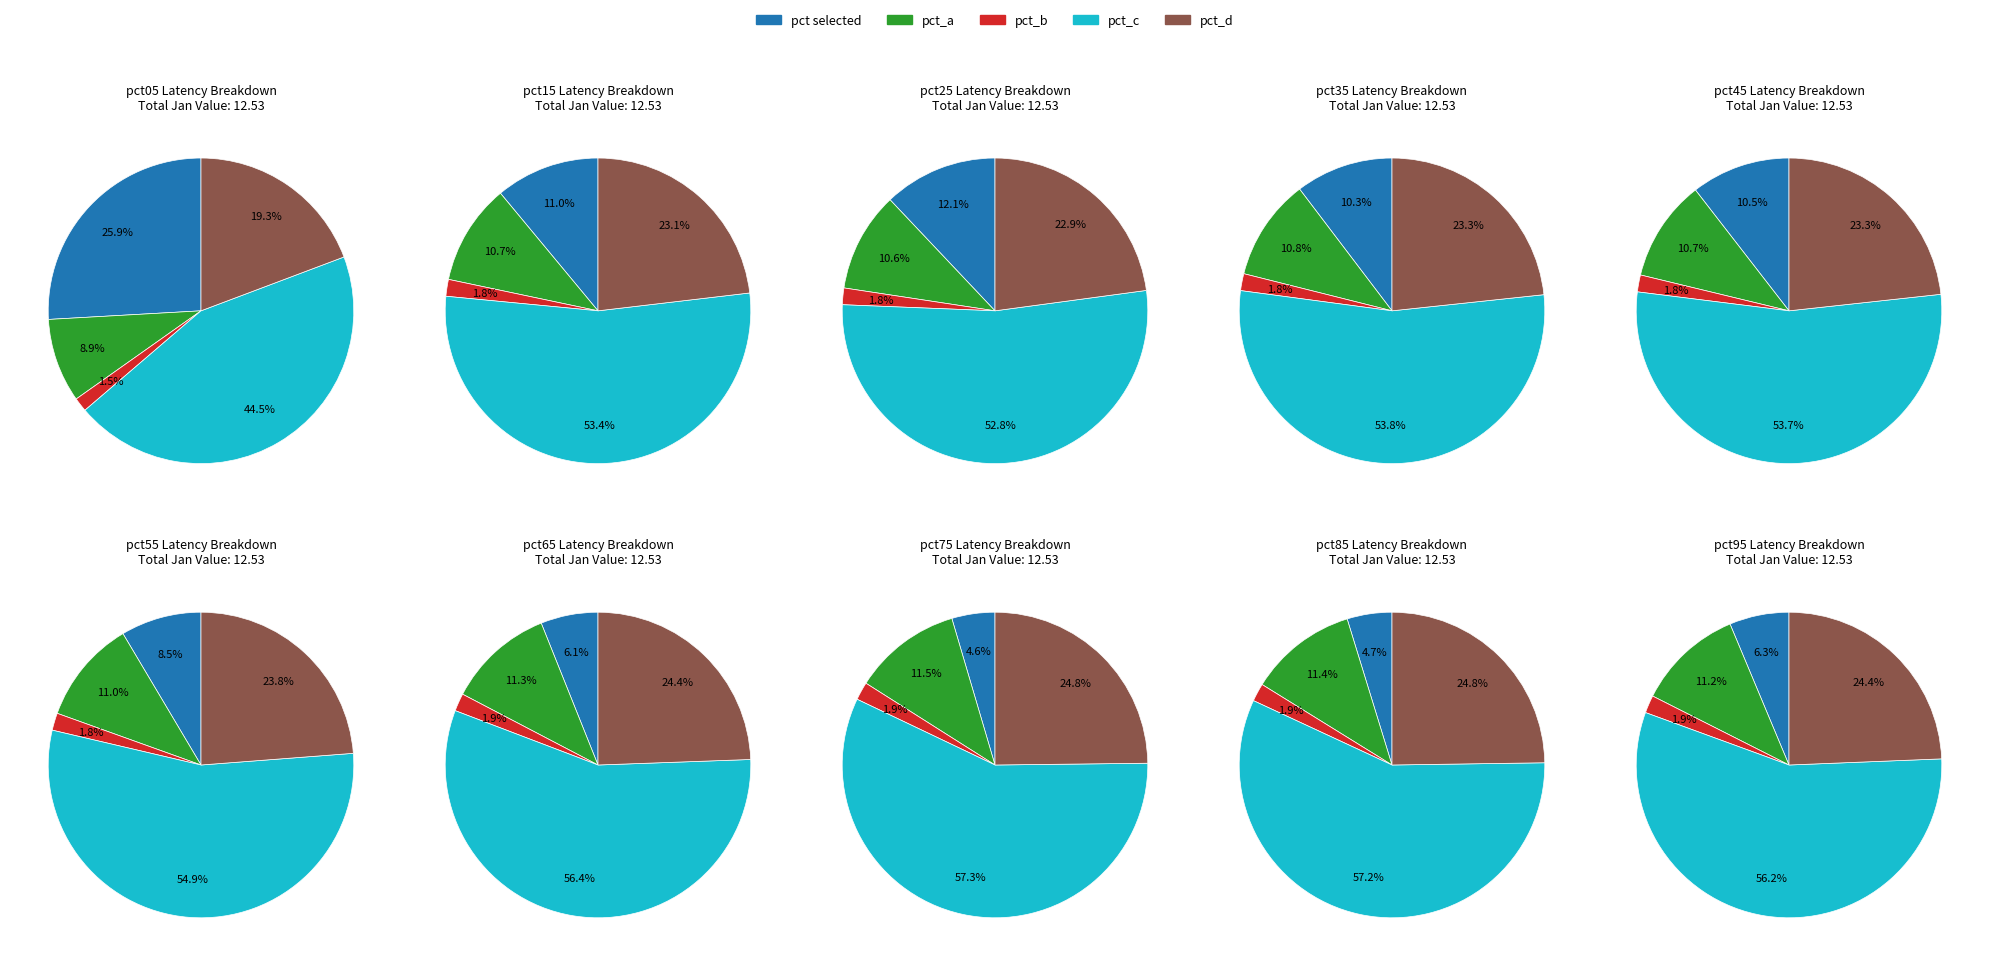

What is the change in value from pct45 to pct65?

-0.6